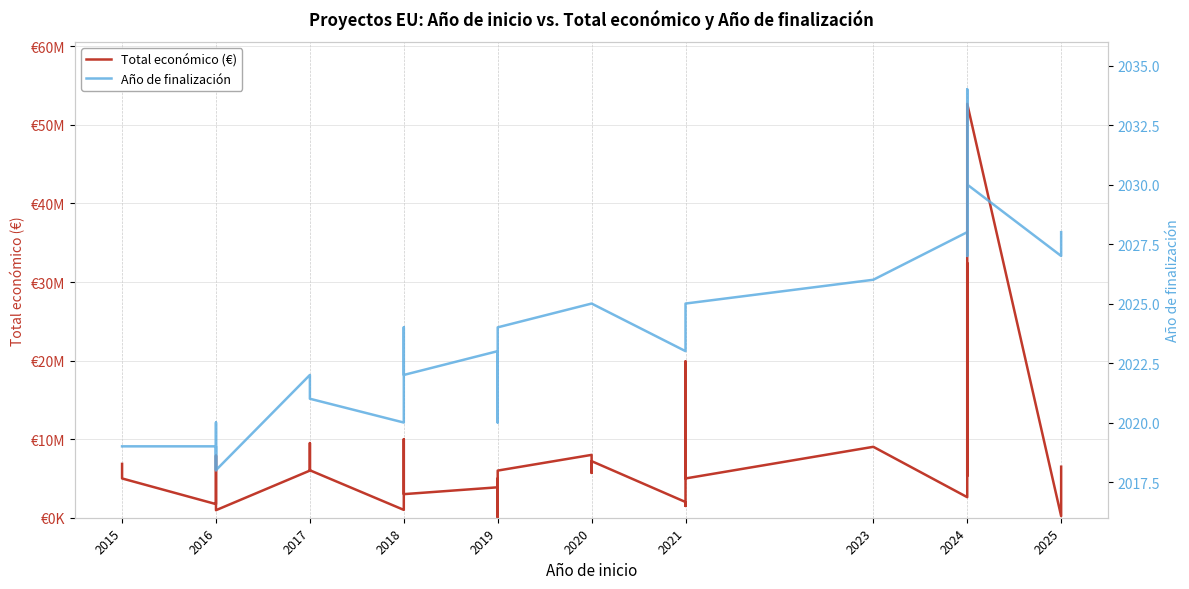

Is the value of Año de finalización at 2024 greater than the value of Total económico (€) at 2021?

No